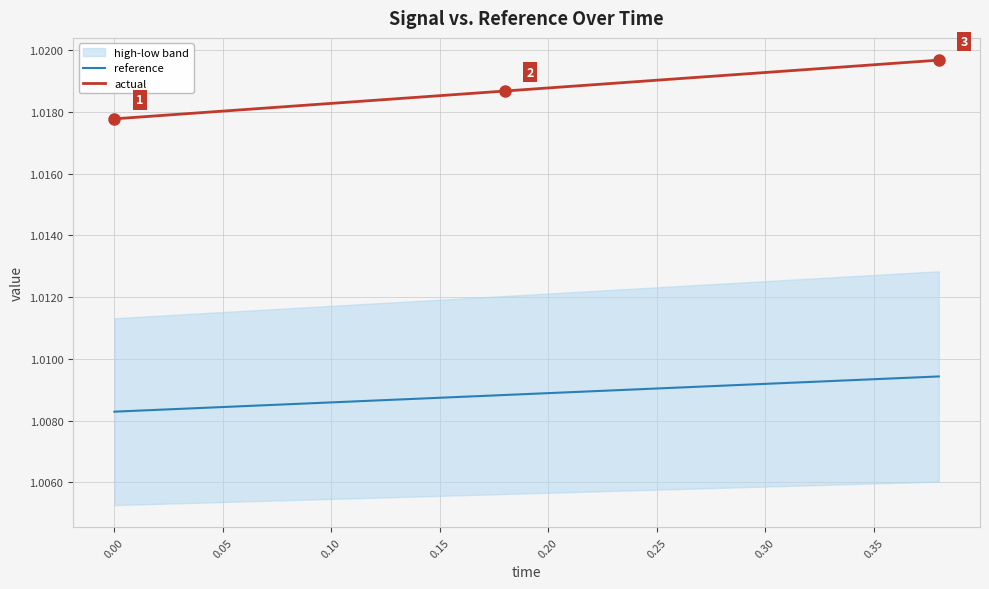

True or false: actual and reference cross at least once.

False